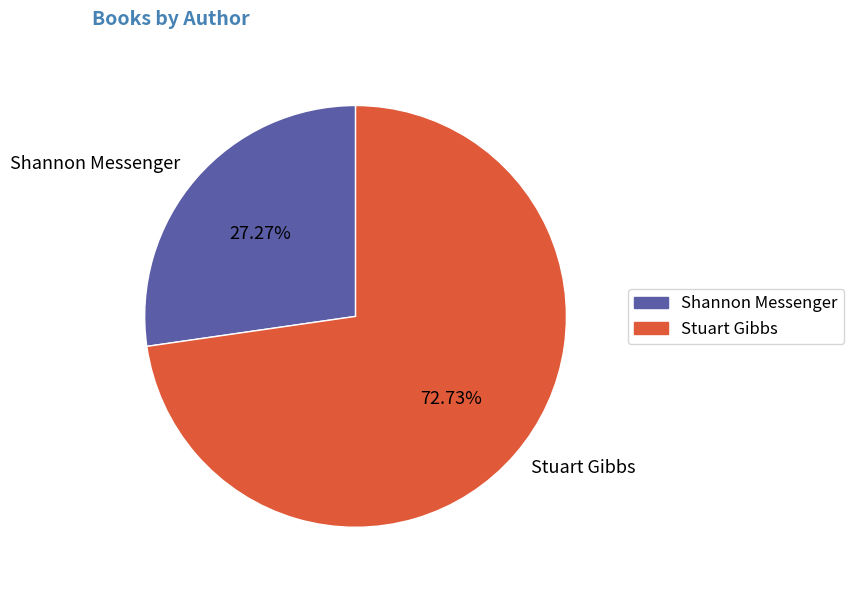

Rank the categories by value from lowest to highest.

Shannon Messenger, Stuart Gibbs